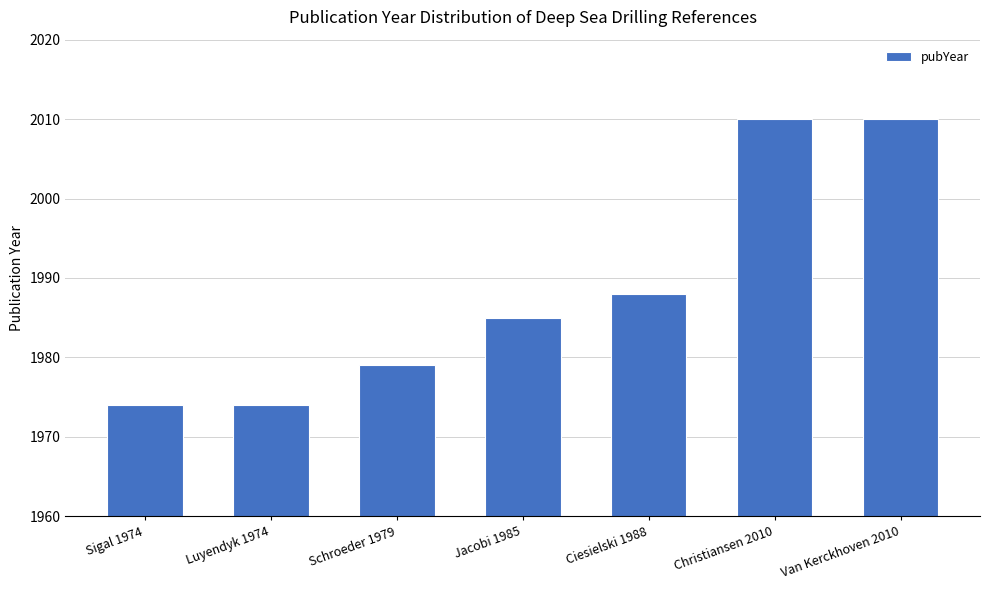

True or false: the data shows 2965 at Ciesielski 1988.

False